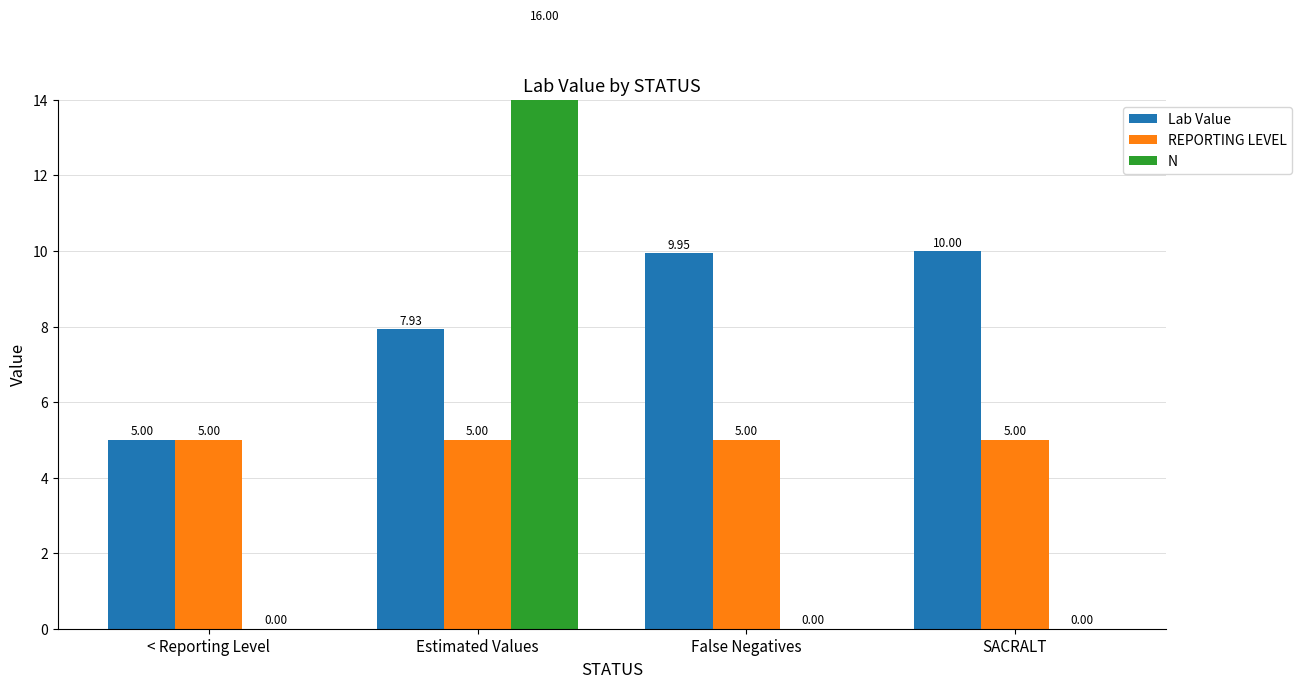

Is it true that Lab Value equals 3.6 at Estimated Values?

False